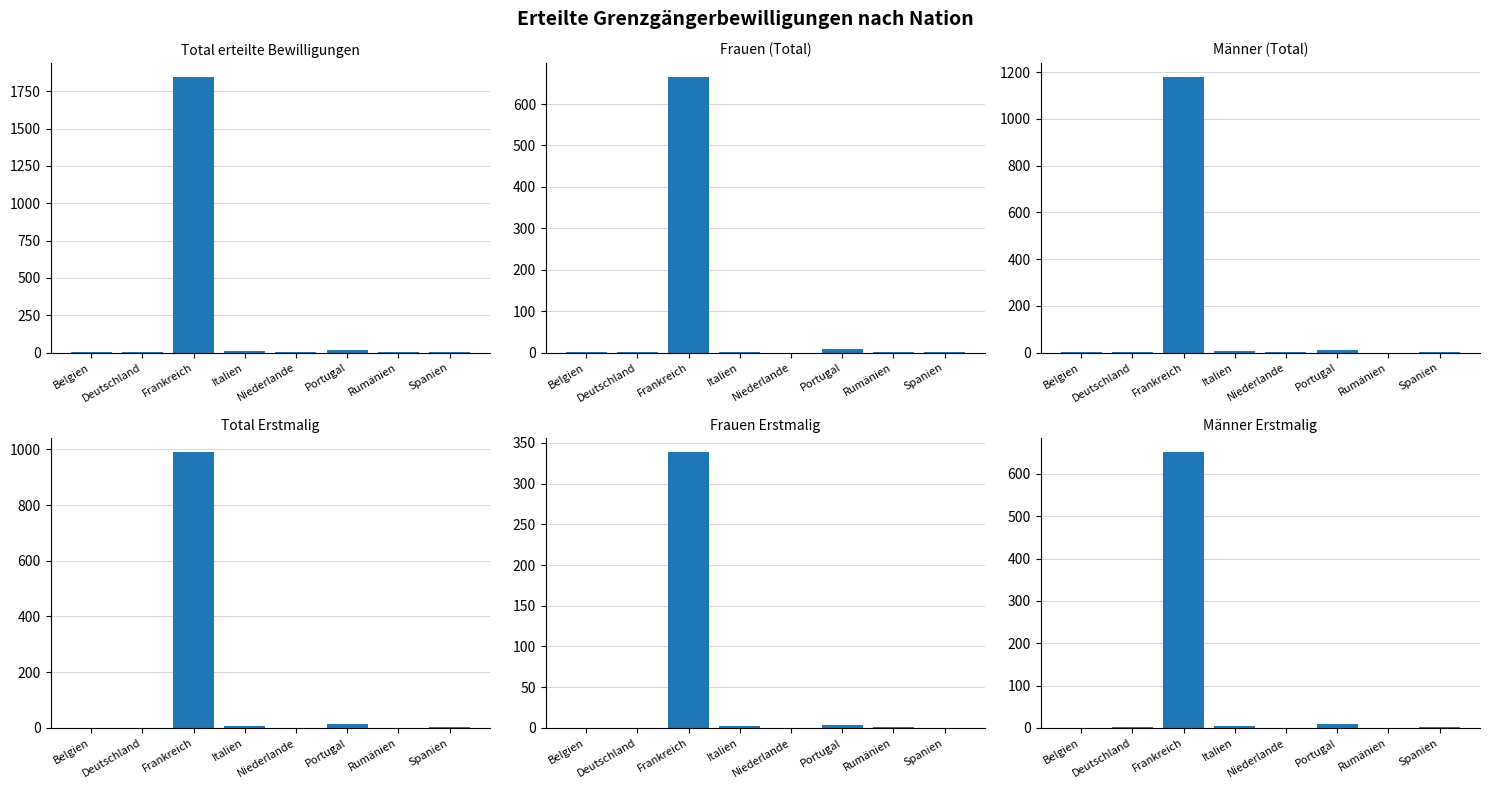

How many series are shown in this chart?

6